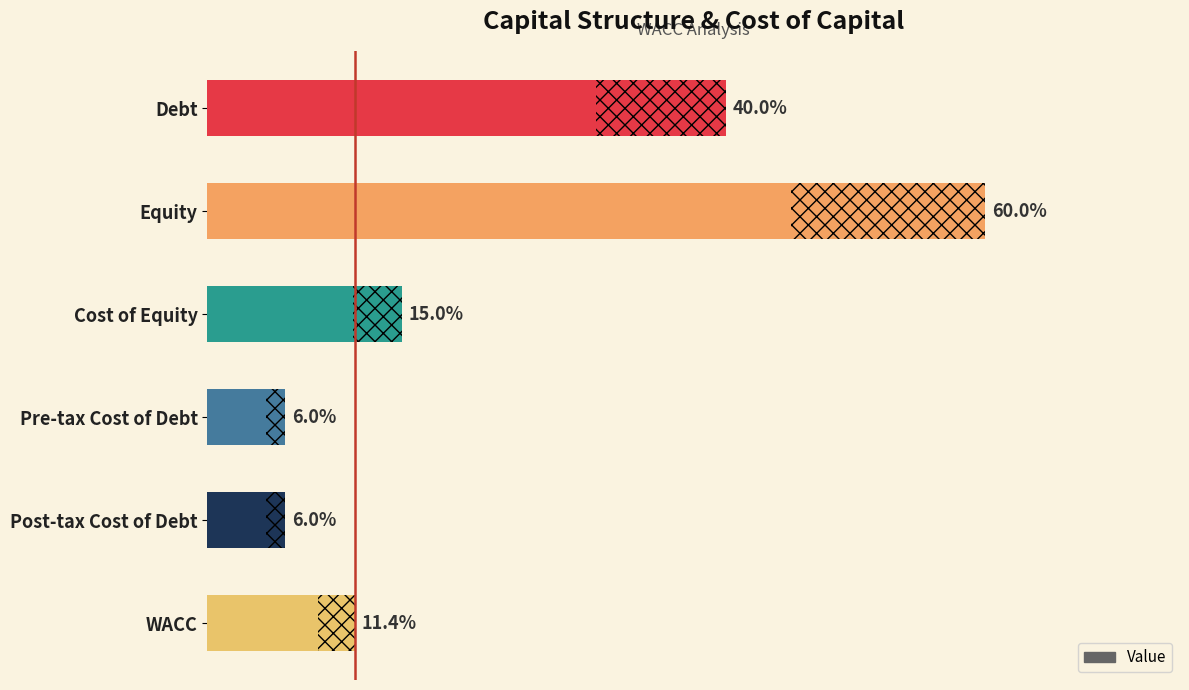

List the labels in order of value, largest first.

Equity, Debt, Cost of Equity, WACC, Pre-tax Cost of Debt, Post-tax Cost of Debt